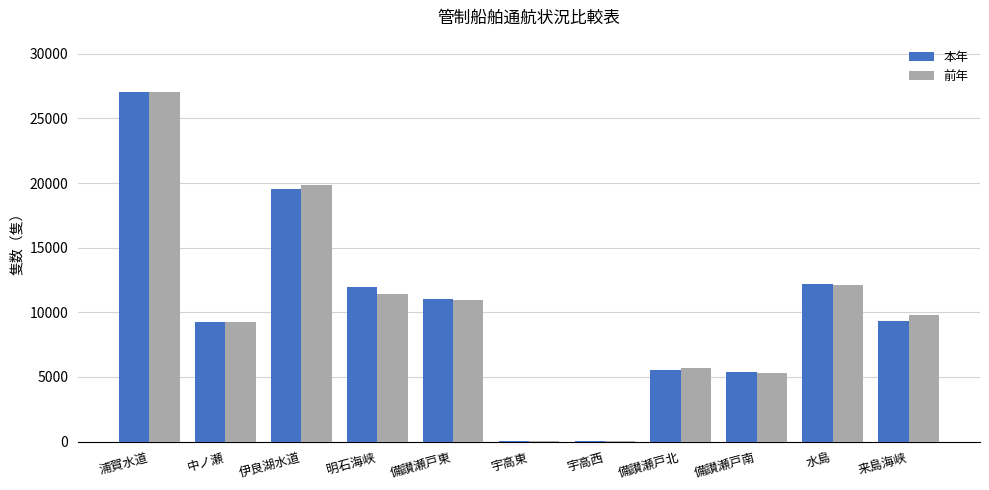

Are the bars horizontal?

No